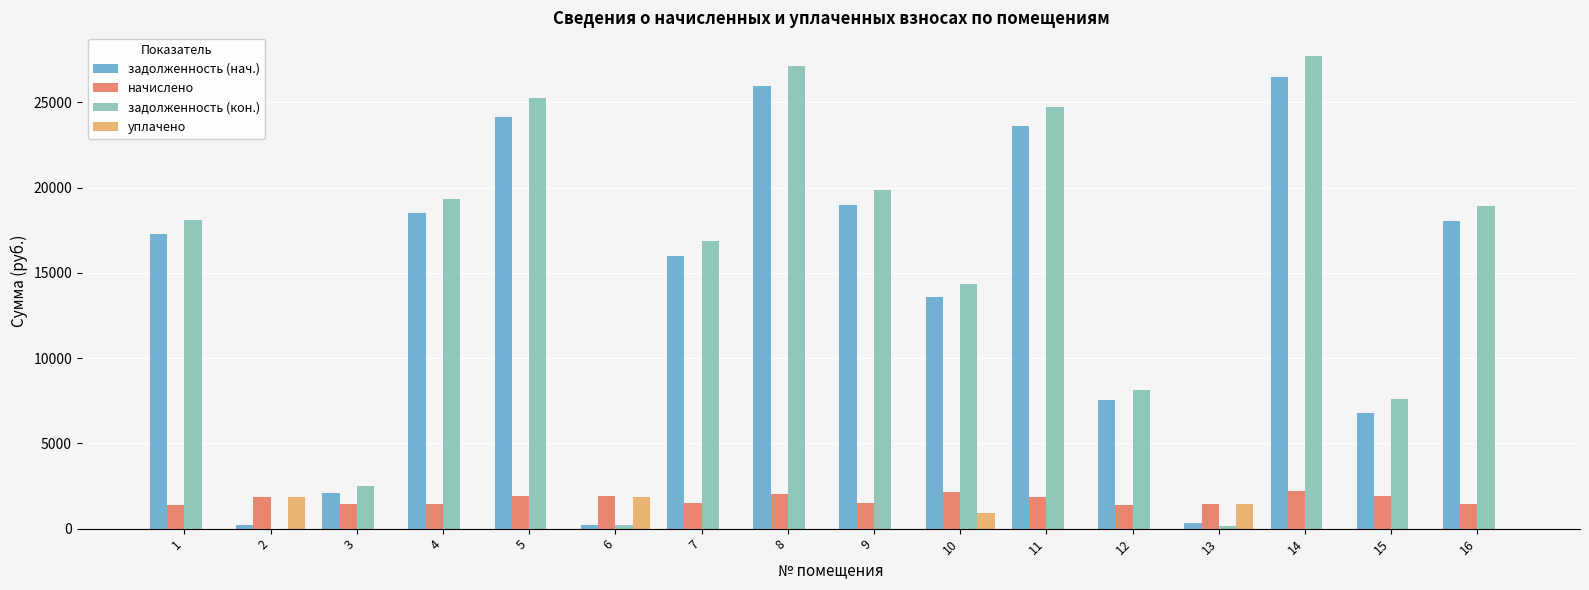

The value of уплачено at 7 is 1099.3. True or false?

False